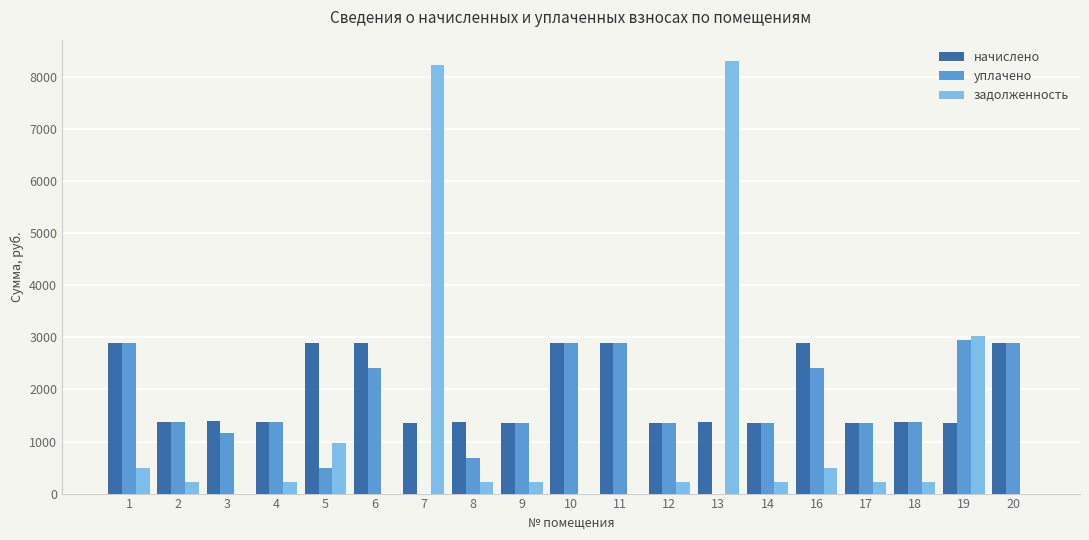

Is the value of начислено at 10 greater than the value of задолженность at 4?

Yes